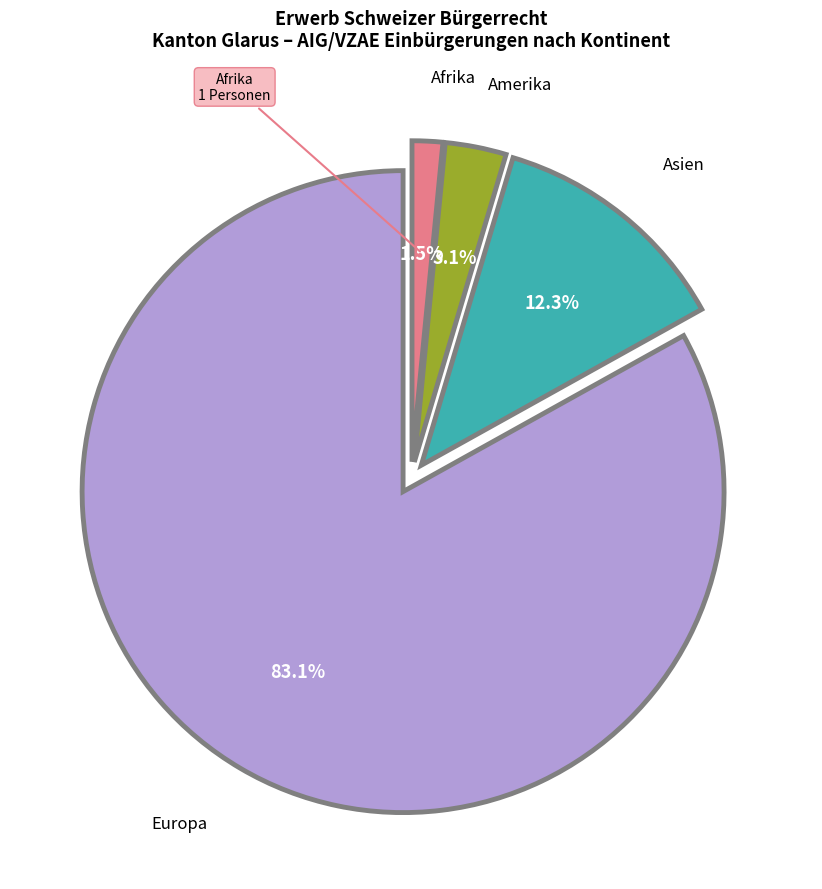

To the nearest percent, what is the difference between the largest and smallest slice percentages?

82%